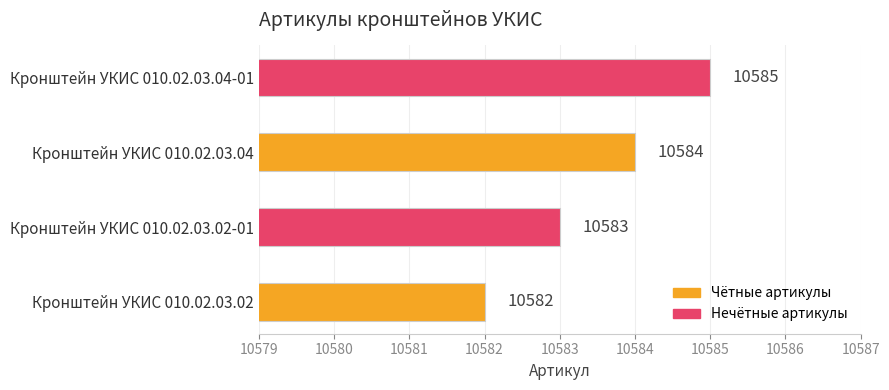

Approximately how many times larger is the value at Кронштейн УКИС 010.02.03.04-01 compared to Кронштейн УКИС 010.02.03.04?

1.0